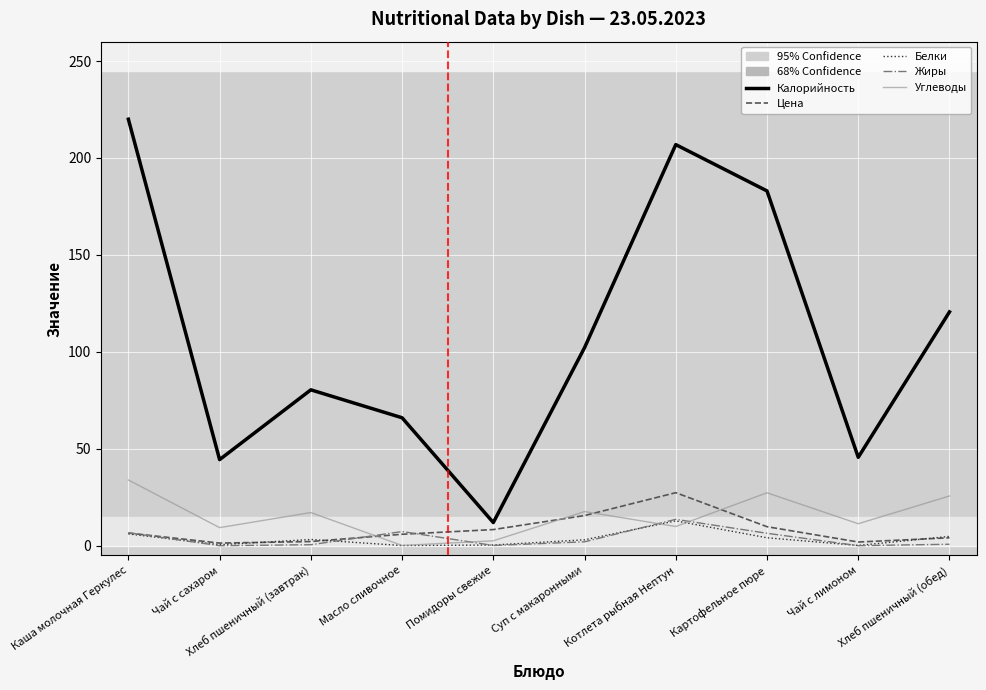

True or false: Жиры and Калорийность cross at least once.

False